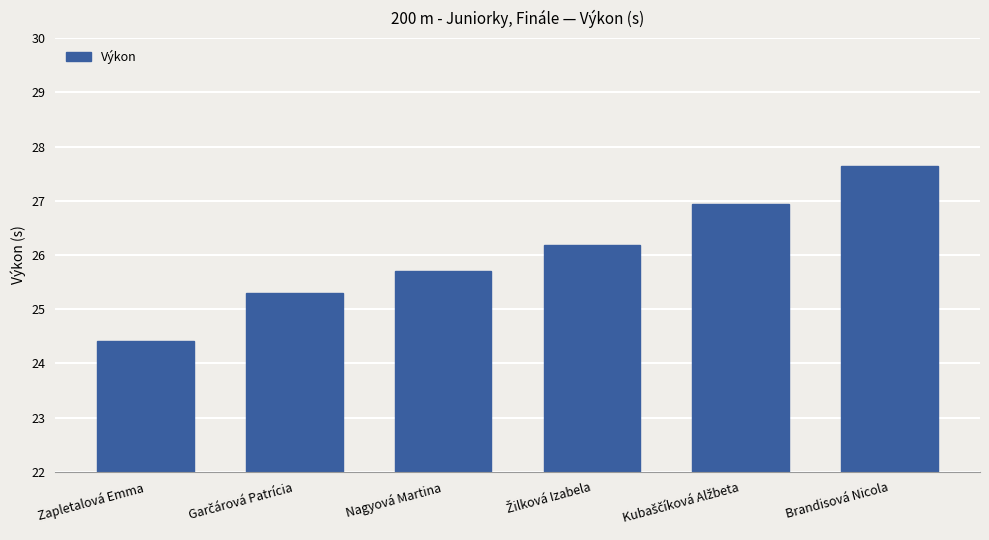

The value at Nagyová Martina is 45.1. True or false?

False